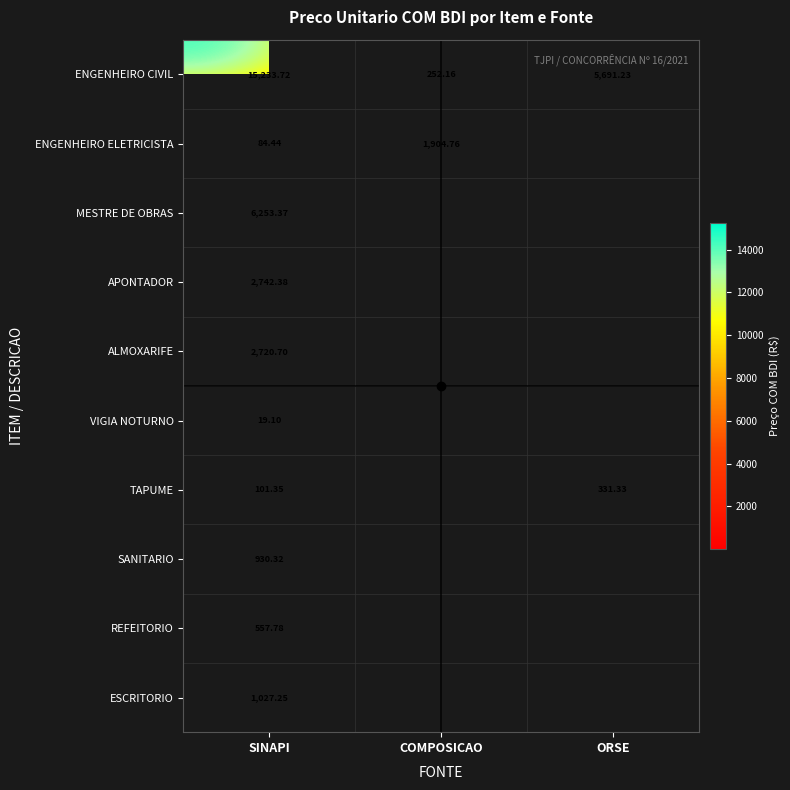

Is it true that ENGENHEIRO CIVIL equals 9019.1 at SINAPI?

False